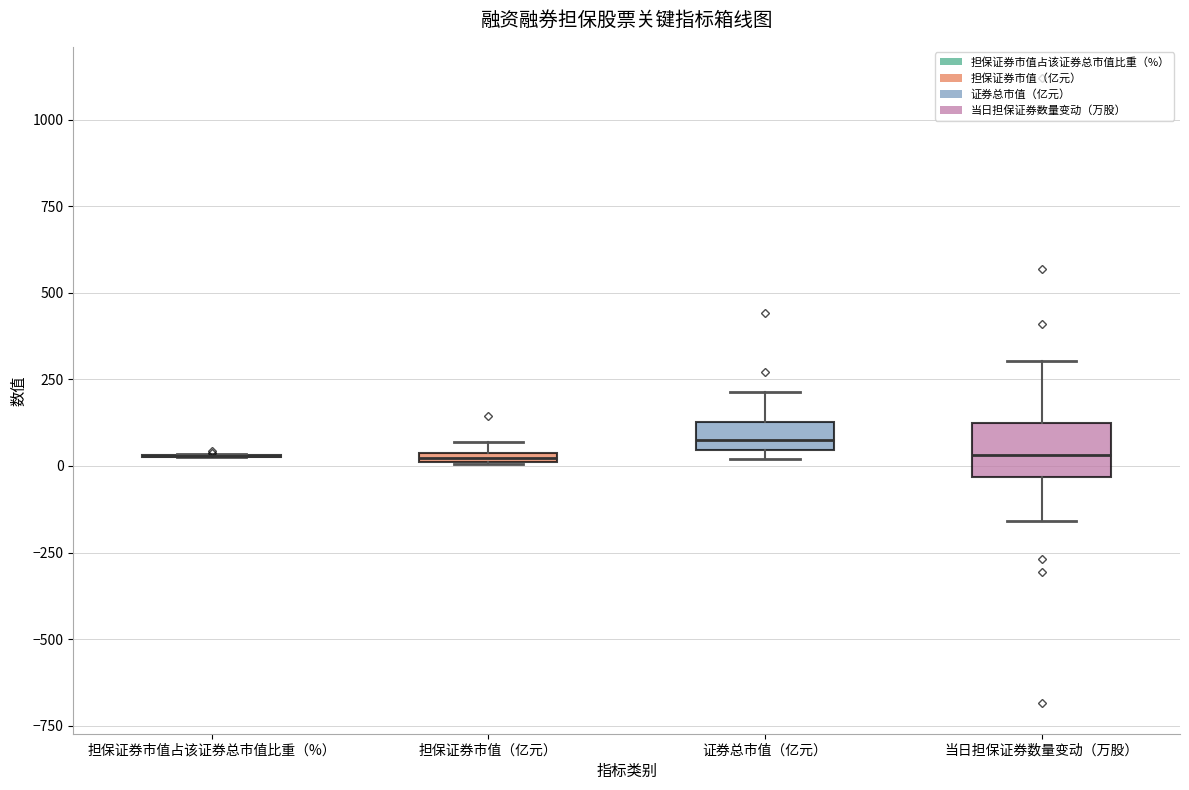

Which box is the tallest, from its lower edge to its upper edge?

当日担保证券数量变动（万股）